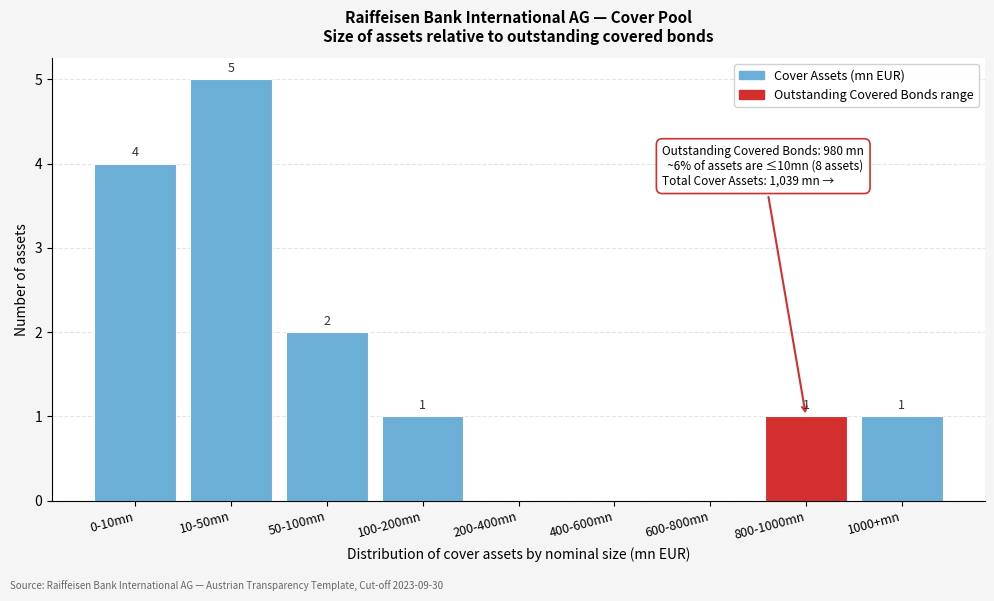

Reading left to right, extract all data points from this chart.

0-10mn=4	10-50mn=5	50-100mn=2	100-200mn=1	200-400mn=0	400-600mn=0	600-800mn=0	800-1000mn=1	1000+mn=1